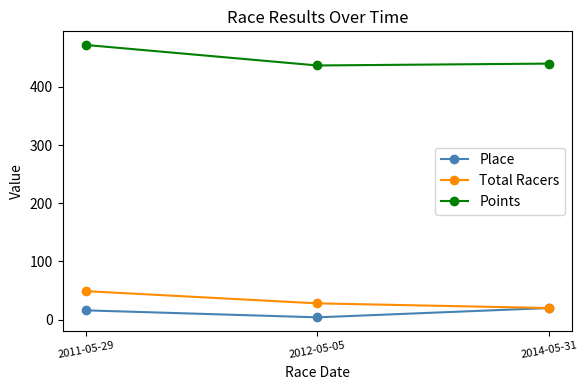

What is the difference between the maximum and minimum values in the Place series?

16.0